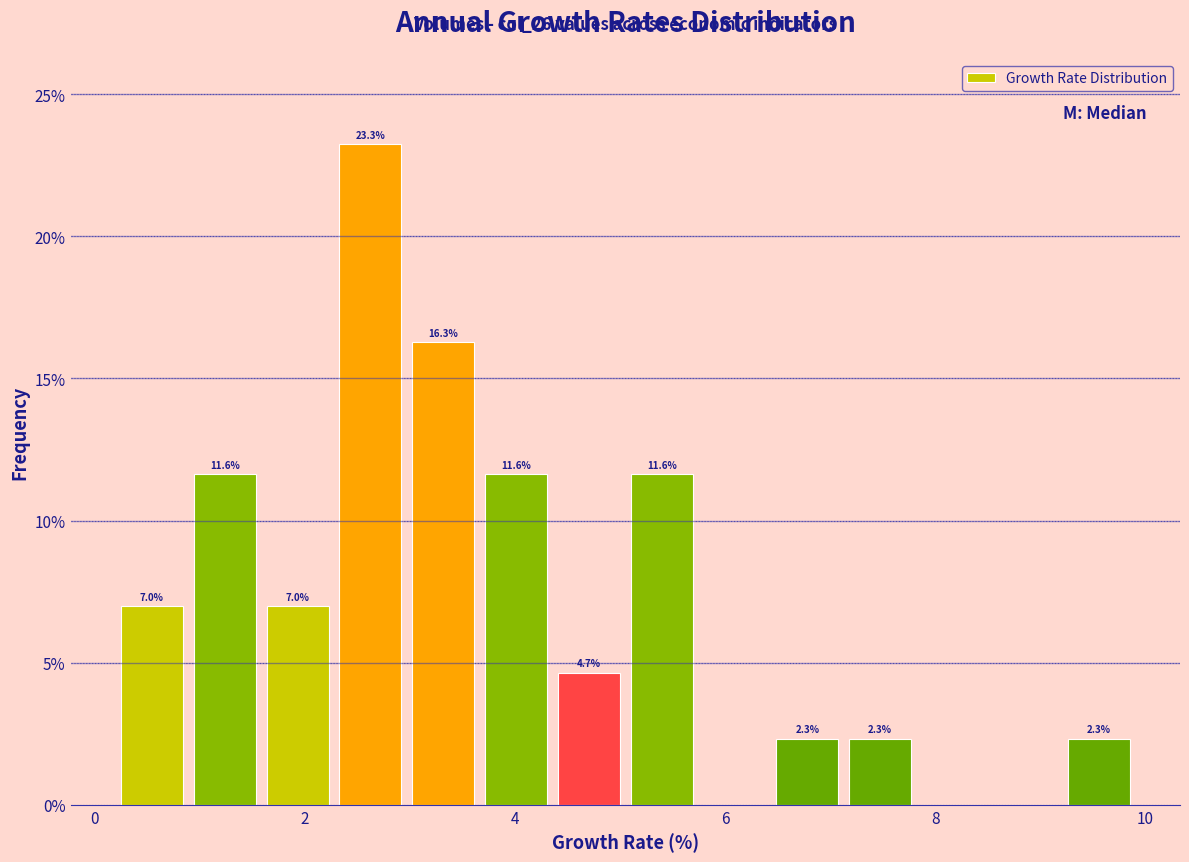

Read against the x-axis, roughly where is the centre of the tallest bar?

2.6